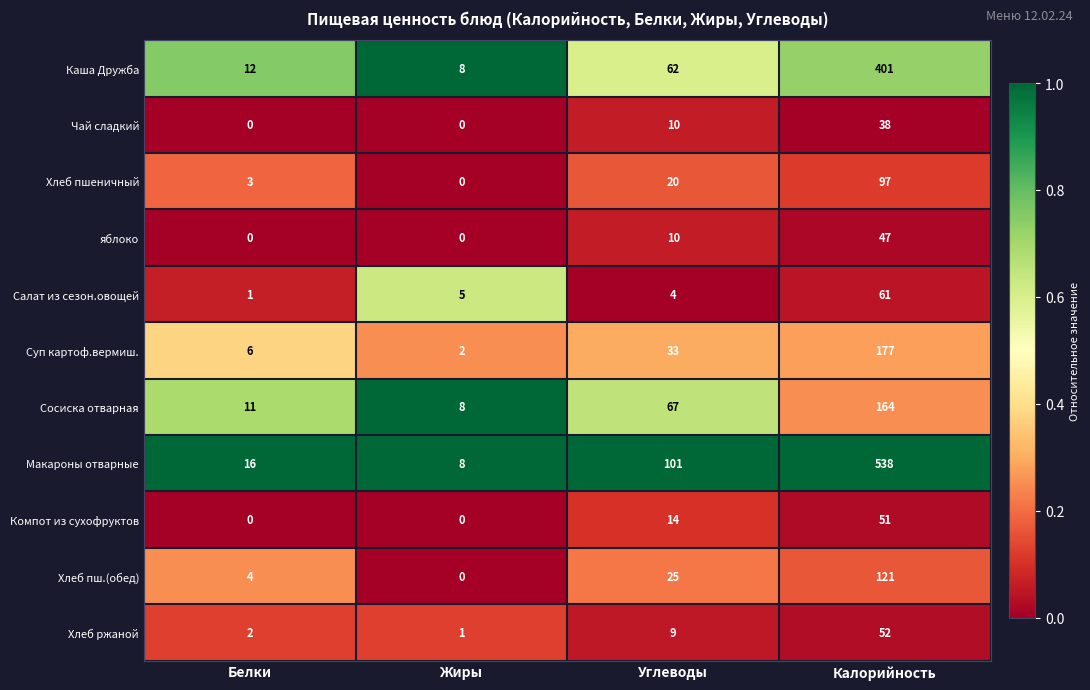

Rank the series by their maximum value, from highest to lowest.

Макароны отварные, Каша Дружба, Суп картоф.вермиш., Сосиска отварная, Хлеб пш.(обед), Хлеб пшеничный, Салат из сезон.овощей, Хлеб ржаной, Компот из сухофруктов, яблоко, Чай сладкий